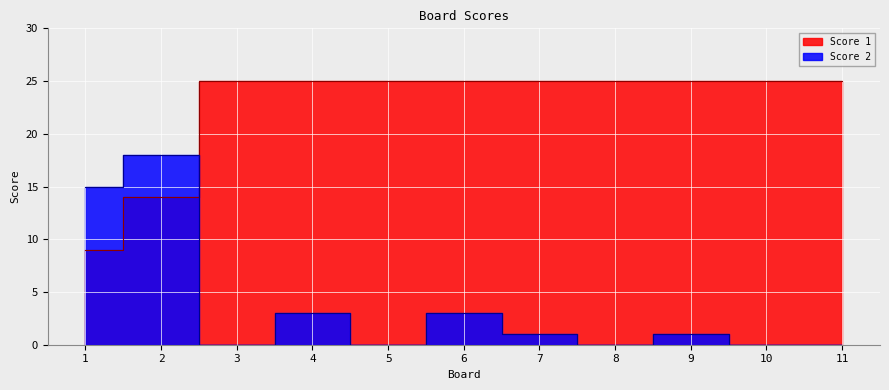

At which label does Score 1 reach its peak?

3